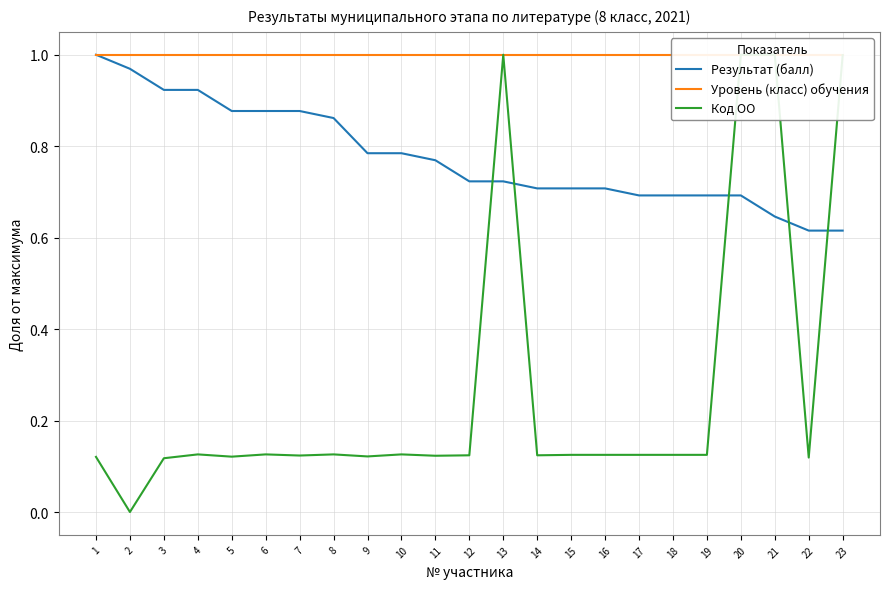

Which category has the lowest value in the Уровень (класс) обучения series?

1